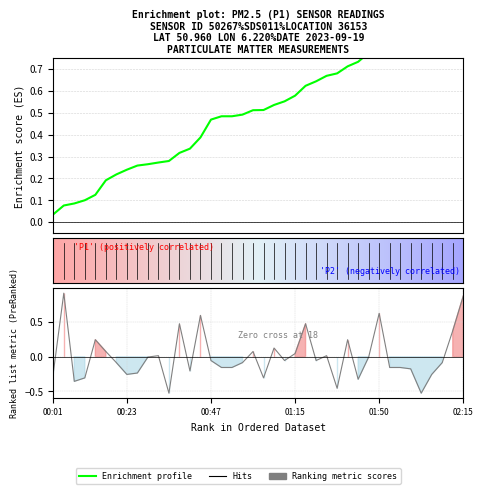

Reading right to left, list all the values displayed in this chart.

02:15=0.9	02:12=0.4	02:09=-0.1	02:06=-0.3	02:03=-0.5	02:00=-0.2	01:57=-0.2	01:54=-0.2	01:50=0.6	01:47=-0.0	01:44=-0.3	01:41=0.2	01:38=-0.5	01:35=0.0	01:32=-0.1	01:21=0.5	01:15=0.0	01:11=-0.1	01:05=0.1	01:02=-0.3	00:59=0.1	00:56=-0.1	00:53=-0.2	00:50=-0.2	00:47=-0.1	00:44=0.6	00:41=-0.2	00:38=0.5	00:35=-0.5	00:32=0.0	00:29=-0.0	00:26=-0.2	00:23=-0.3	00:20=-0.1	00:17=0.1	00:14=0.2	00:11=-0.3	00:07=-0.4	00:04=0.9	00:01=-0.2